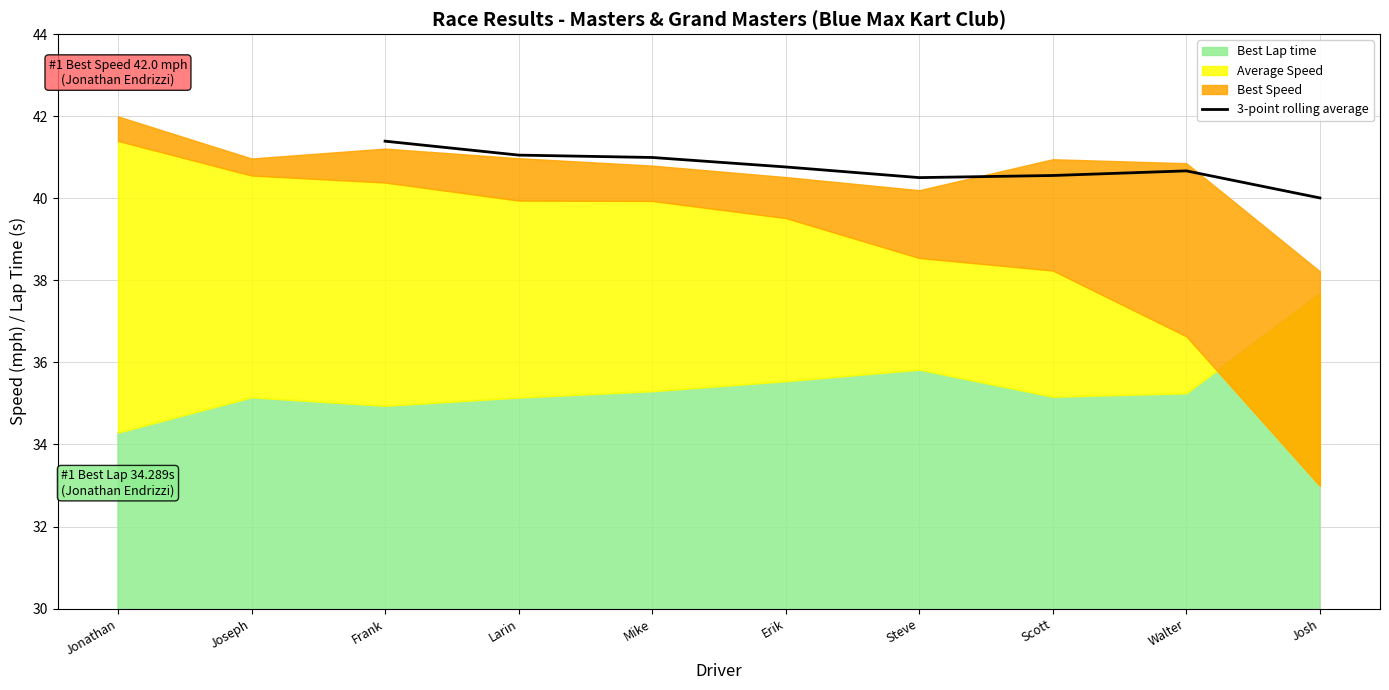

True or false: the data has more than 2 interior local peaks.

False